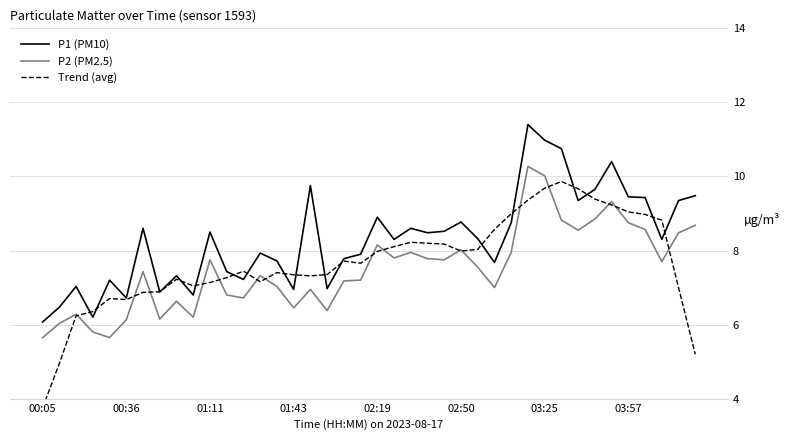

At which label does P2 (PM2.5) reach its minimum?

00:05